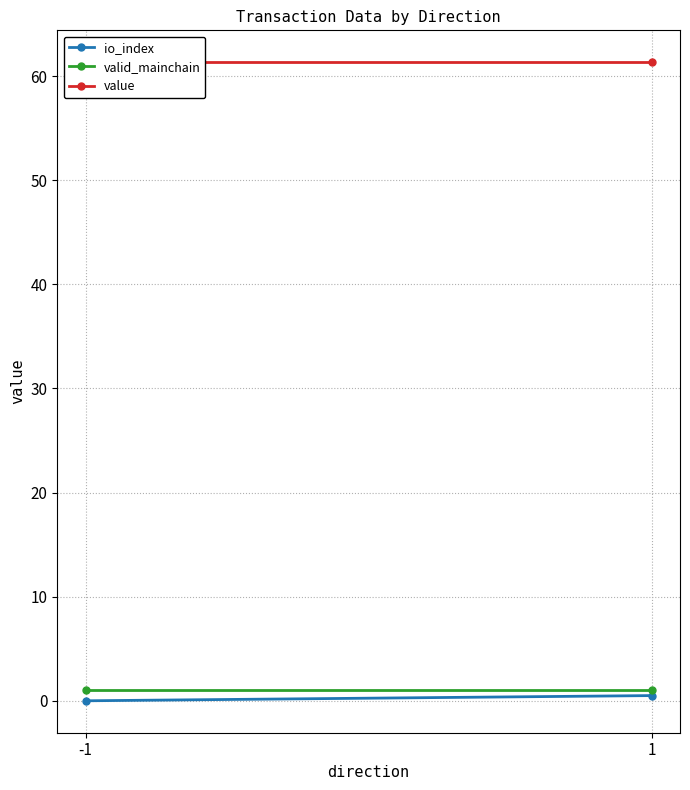

List the series in order of their peak value, lowest first.

io_index, valid_mainchain, value